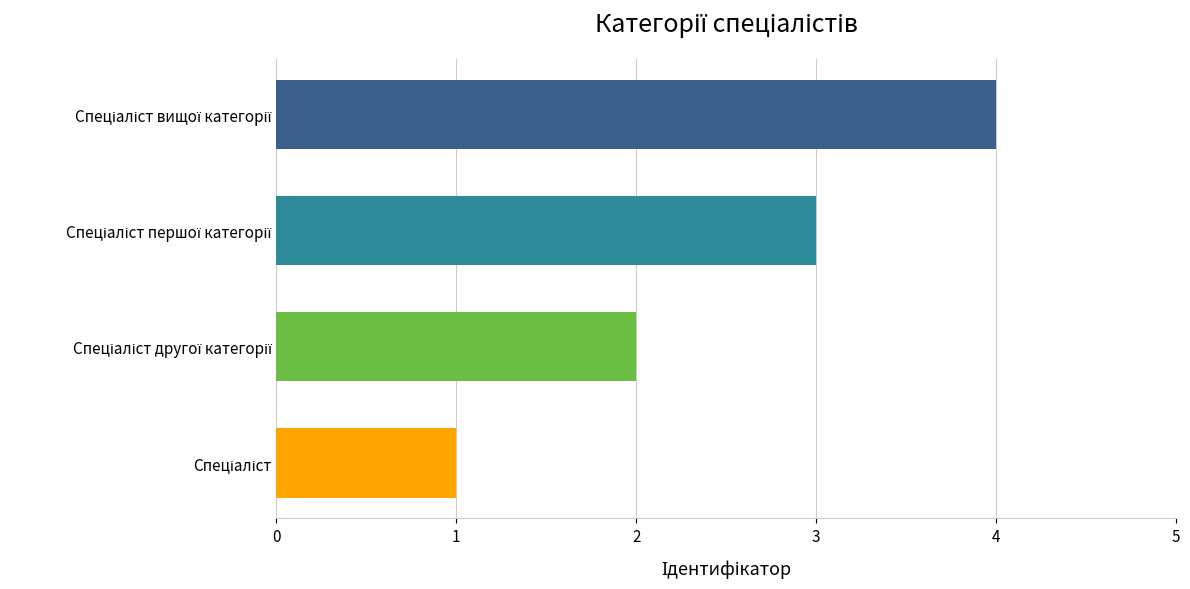

What is the sum of all values?

10